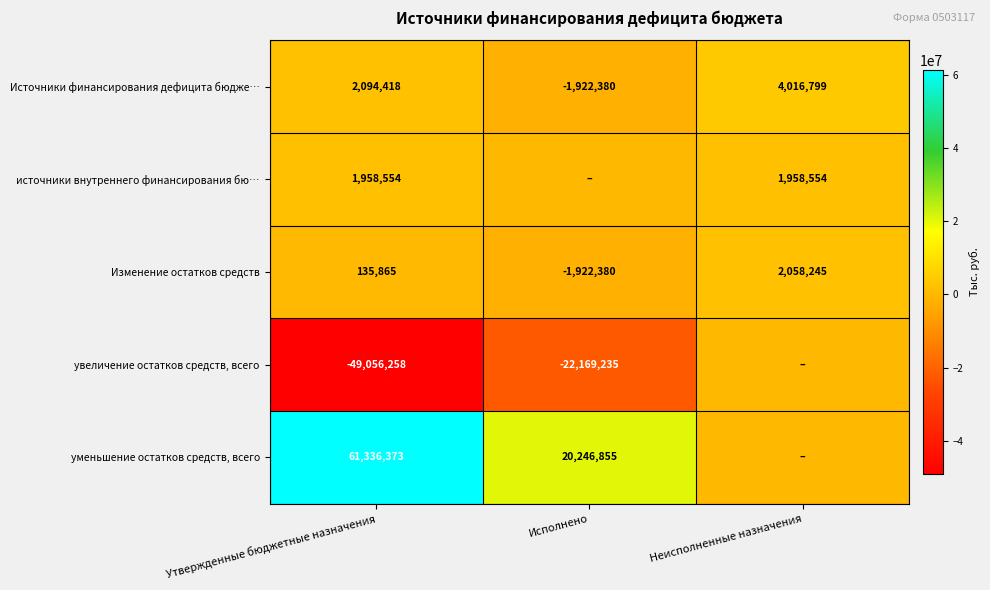

What is the difference between the highest and lowest values at Неисполненные назначения?

4016798.7